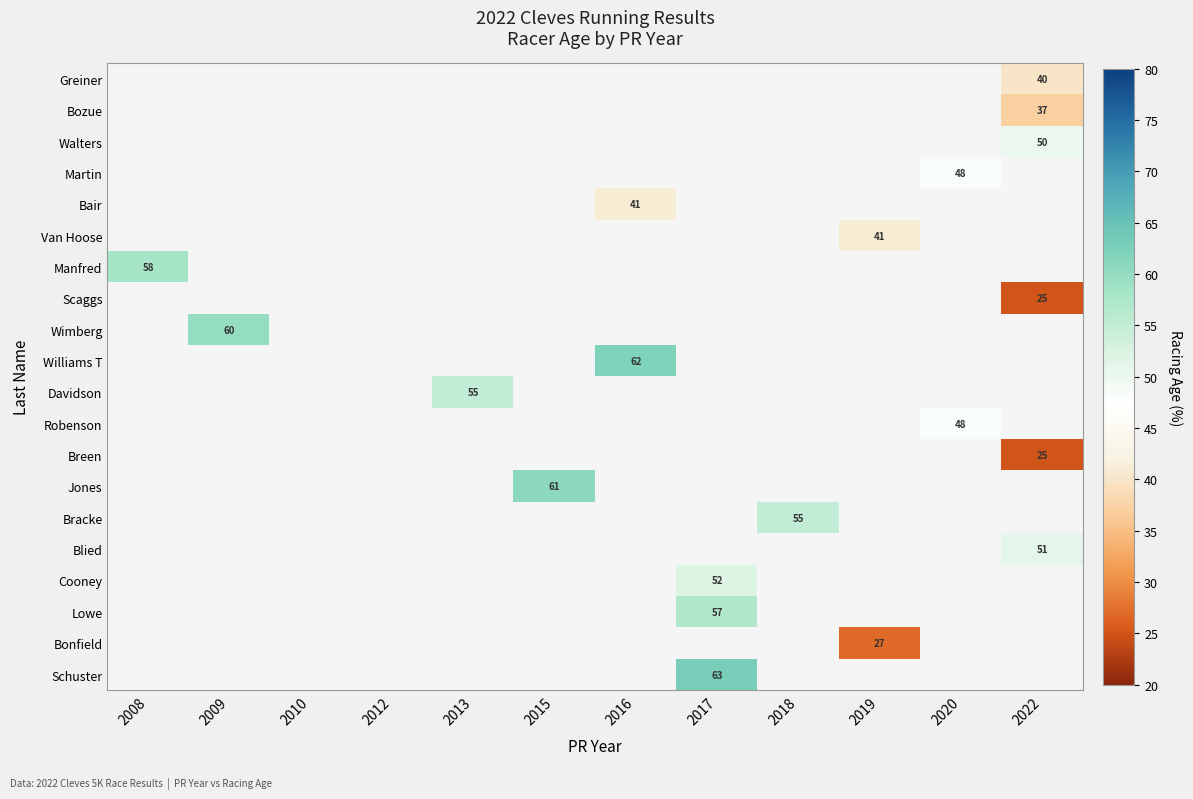

Is it true that Scaggs equals 44 at 2022?

False